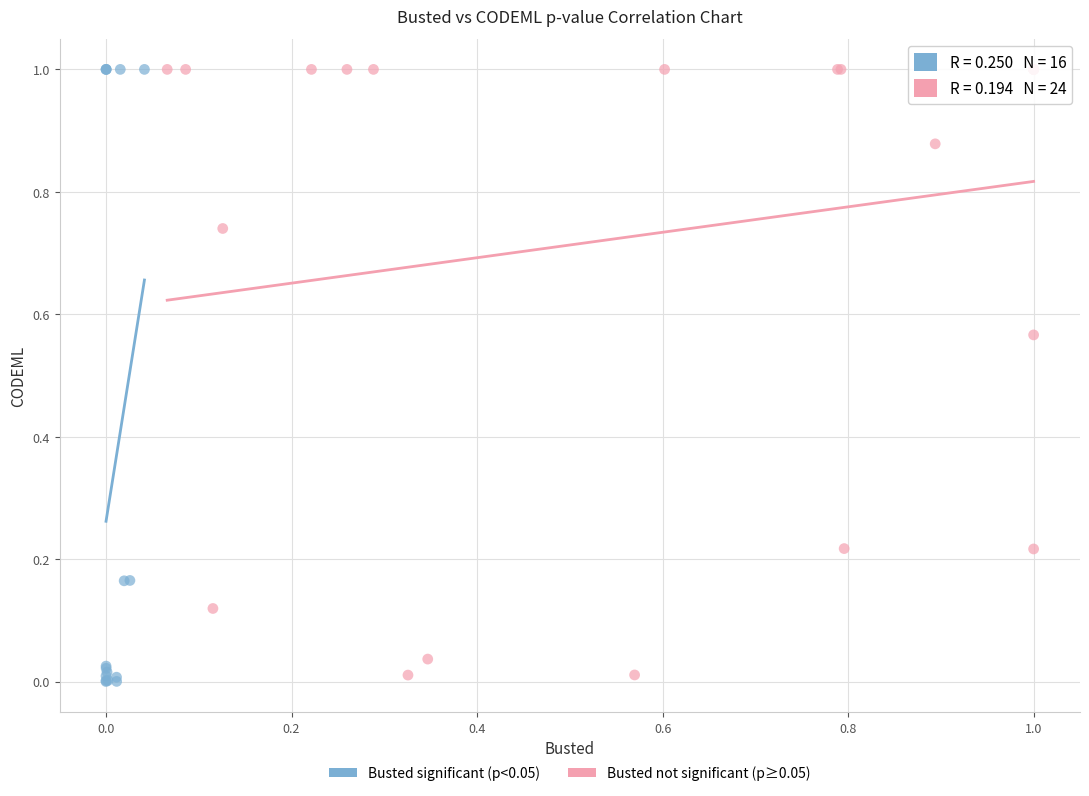

What are all the series names shown in the legend?

Busted significant (p<0.05), Busted not significant (p≥0.05)